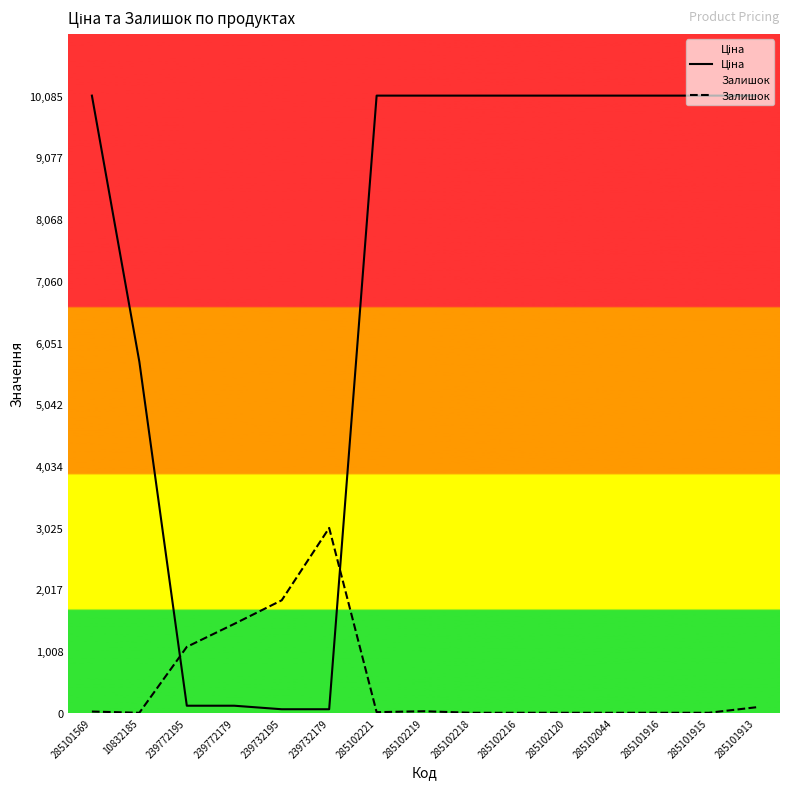

Rank the series by their maximum value, from lowest to highest.

Залишок, Ціна